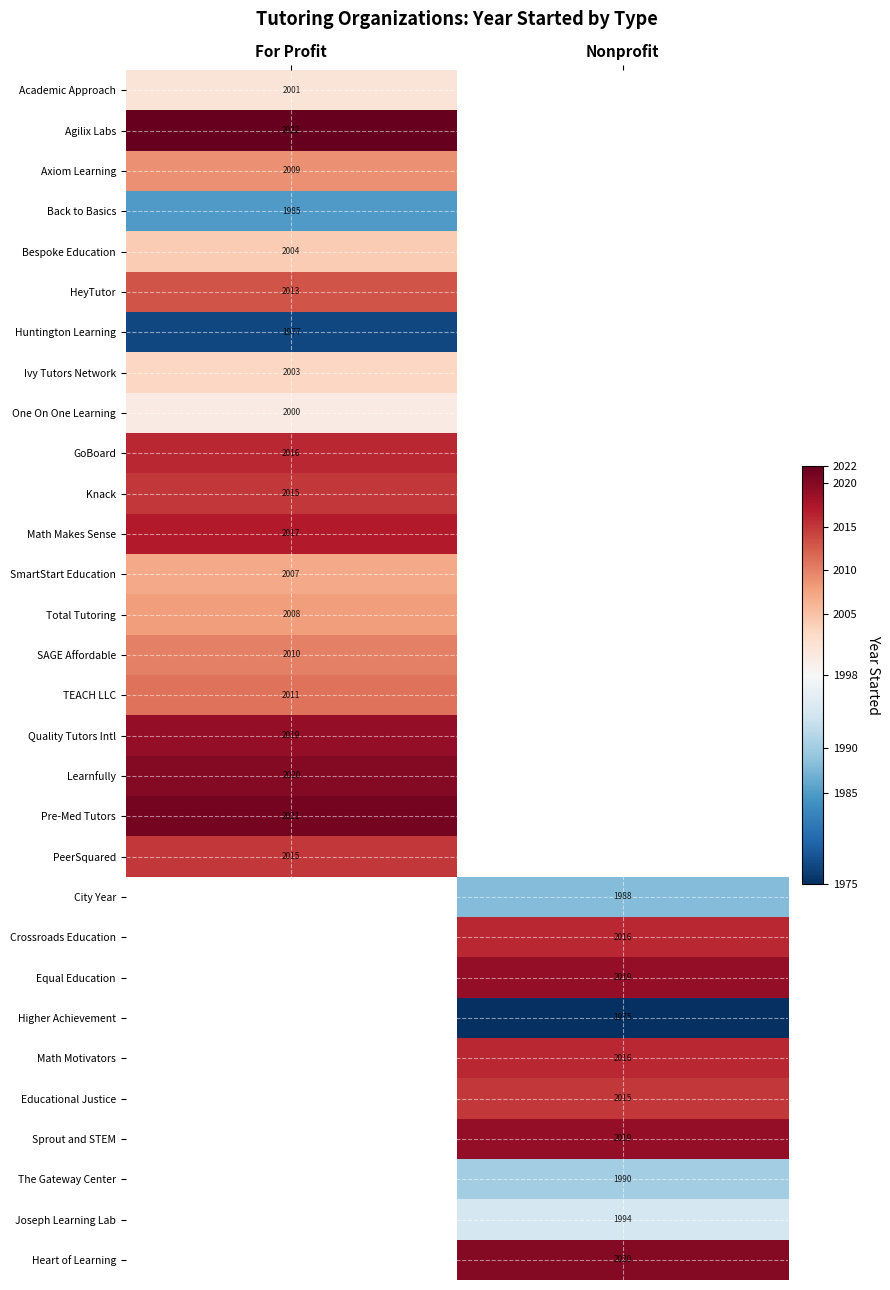

True or false: Learnfully has a value of 2020 at For Profit.

True